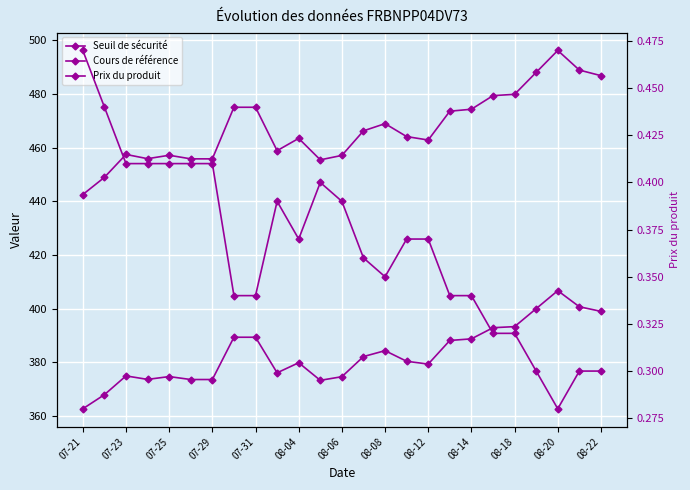

Which series has the largest range (max minus min)?

Seuil de sécurité